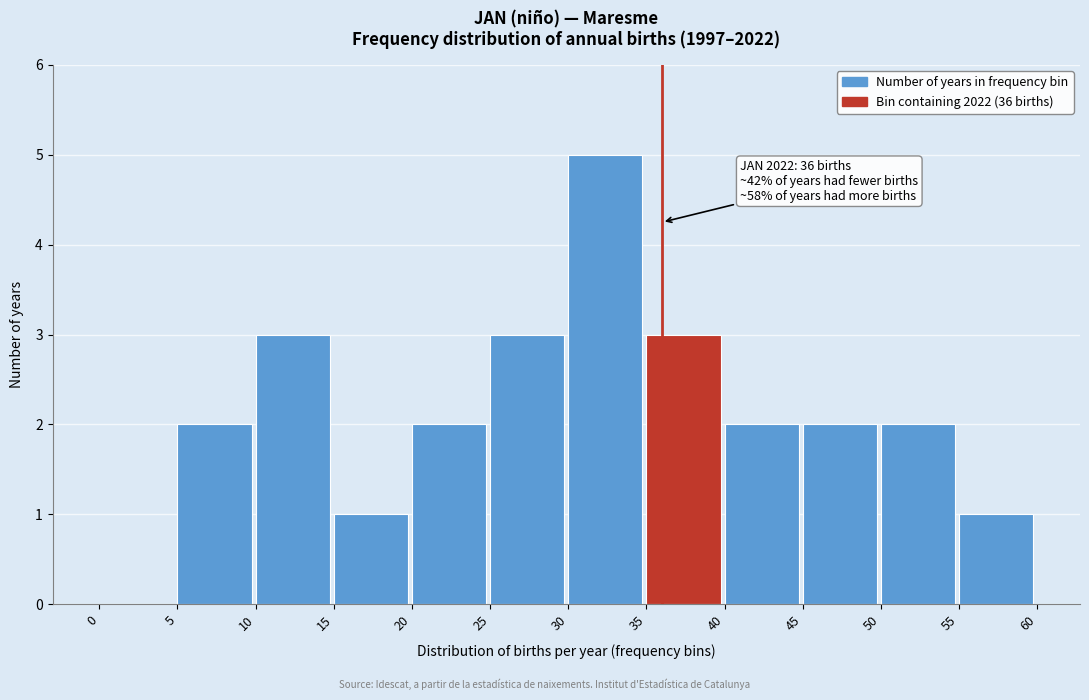

Over which range of the x-axis is the bar tallest?

30 to 35